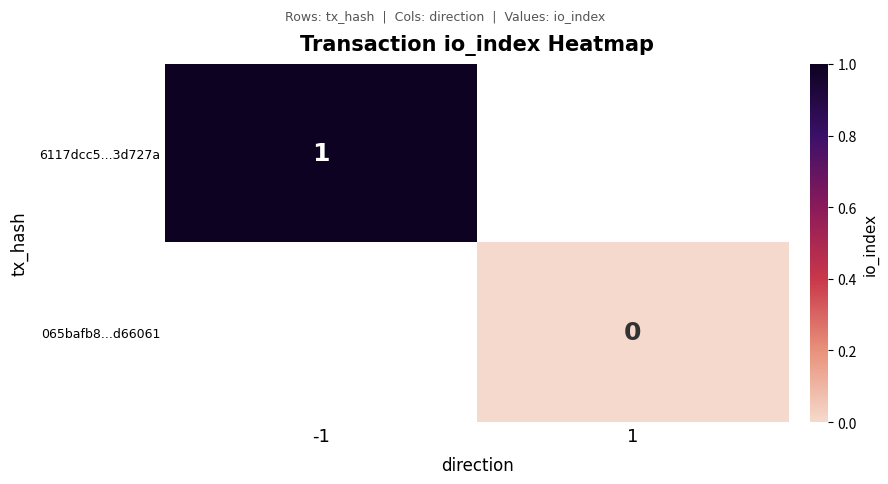

How many distinct data groups are displayed?

2